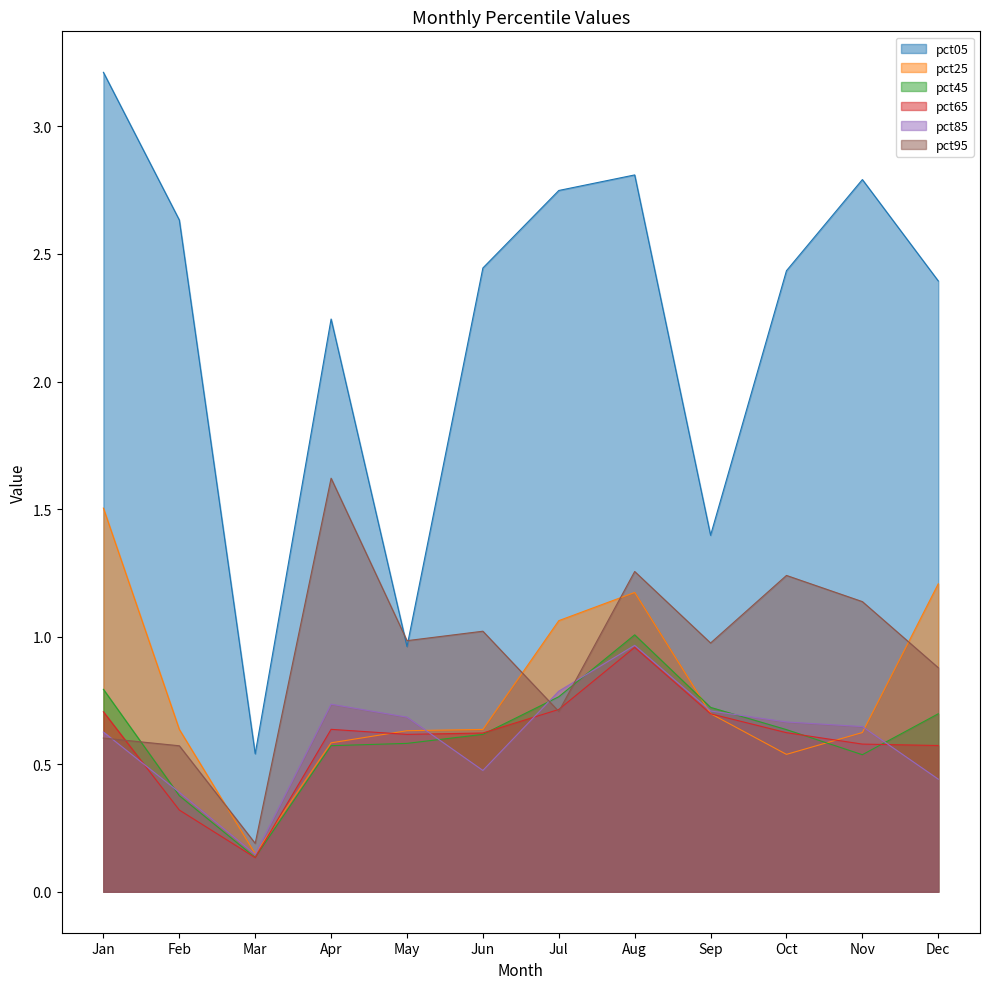

How many lines are shown in the chart?

6